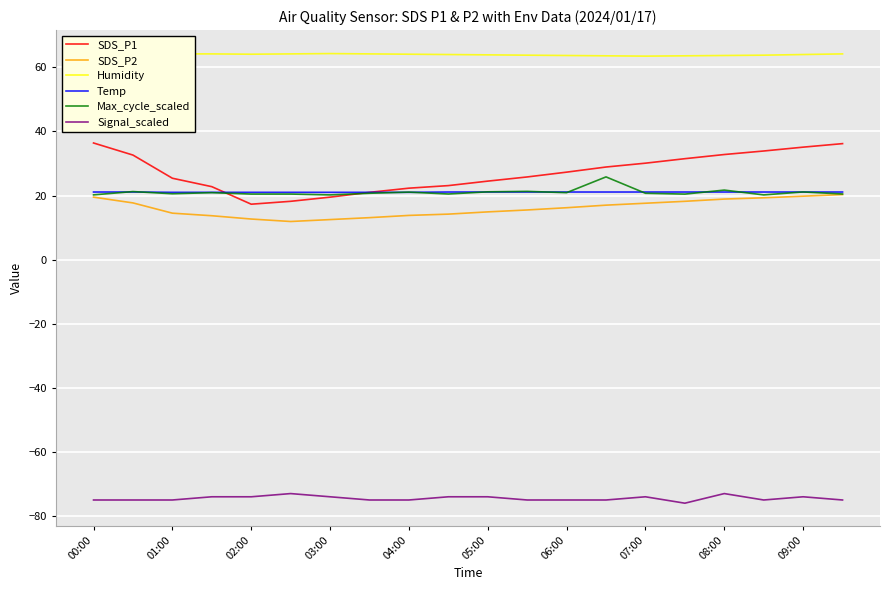

In Signal_scaled, how many points are higher than both neighbors (excluding endpoints)?

4